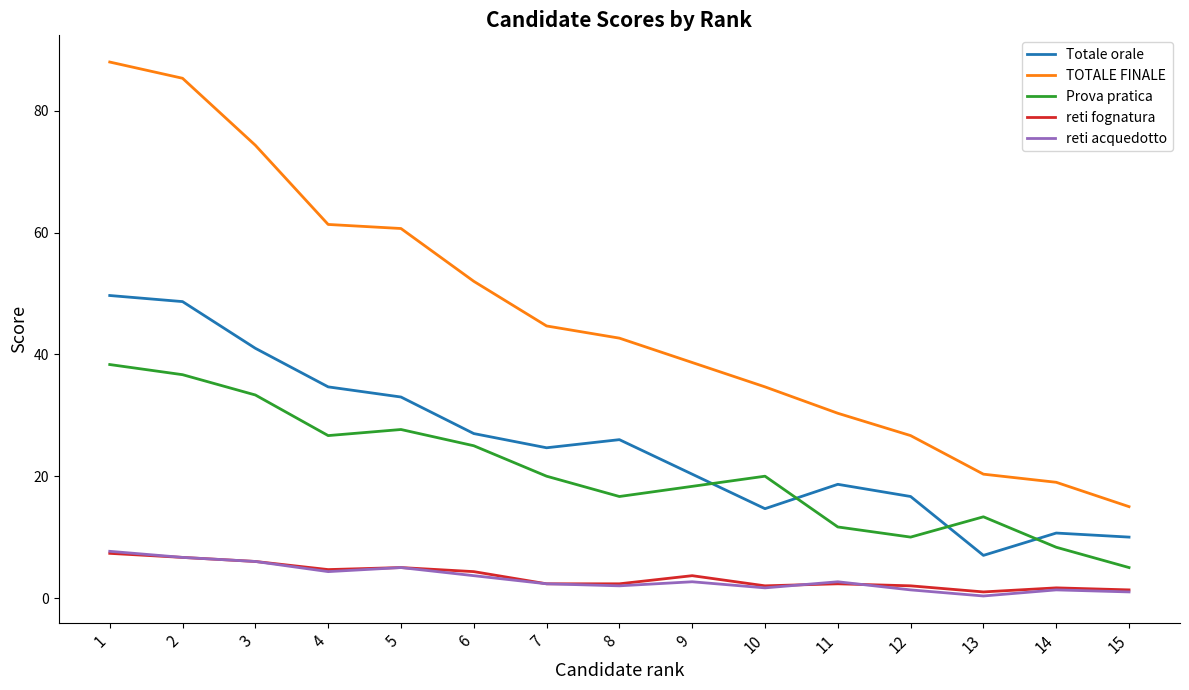

True or false: Totale orale and TOTALE FINALE cross at least once.

False